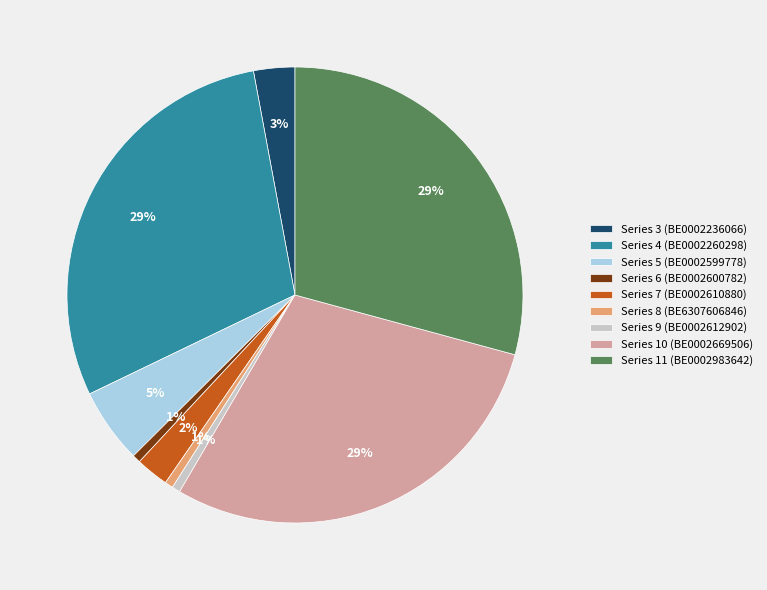

Between Series 6 (BE0002600782) and Series 4 (BE0002260298), which is larger?

Series 4 (BE0002260298)